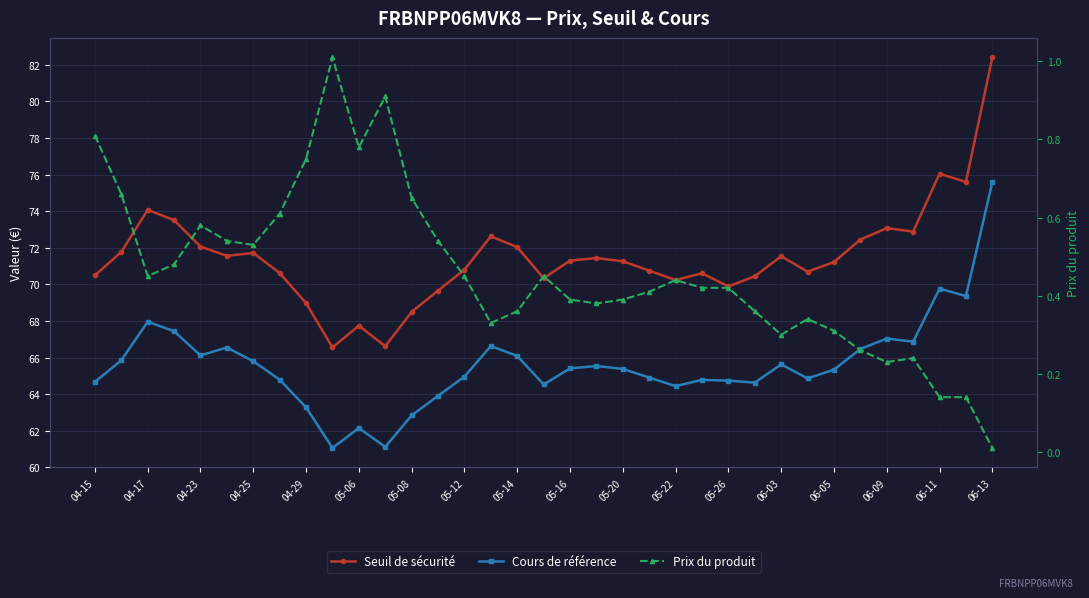

True or false: Seuil de sécurité and Prix du produit cross at least once.

False